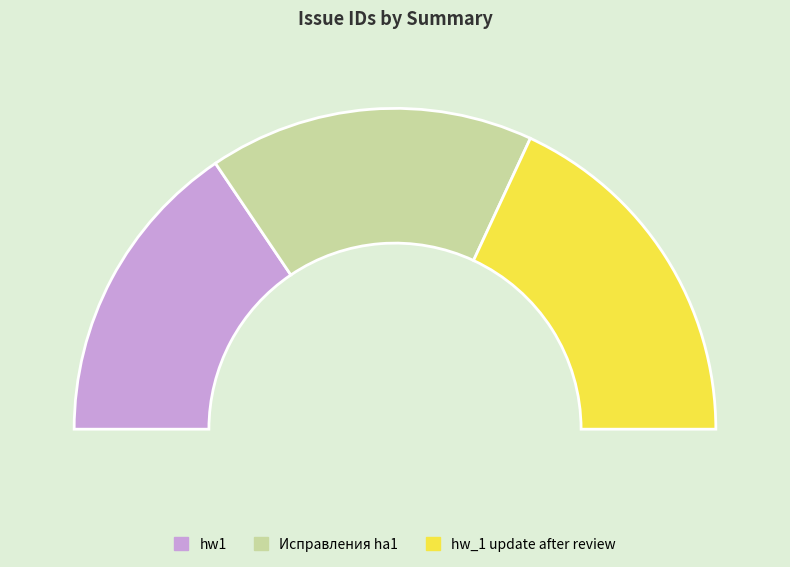

What is the smallest slice in the pie chart?

hw1